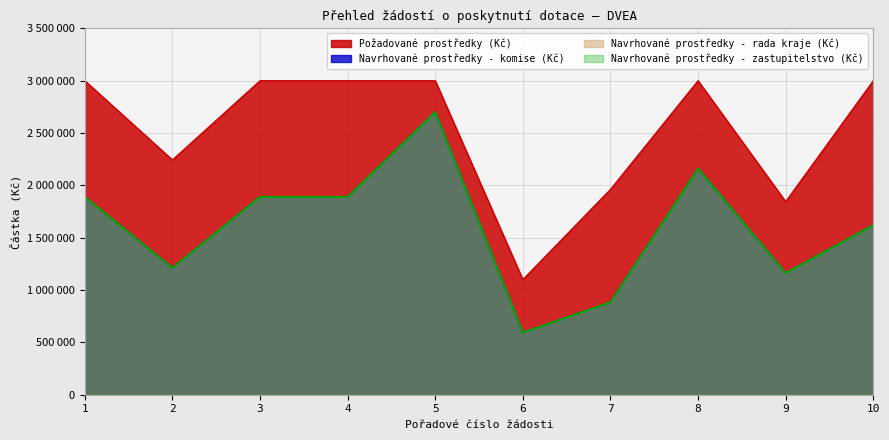

At which category does Navrhované prostředky - rada kraje (Kč) reach its first local peak?

5